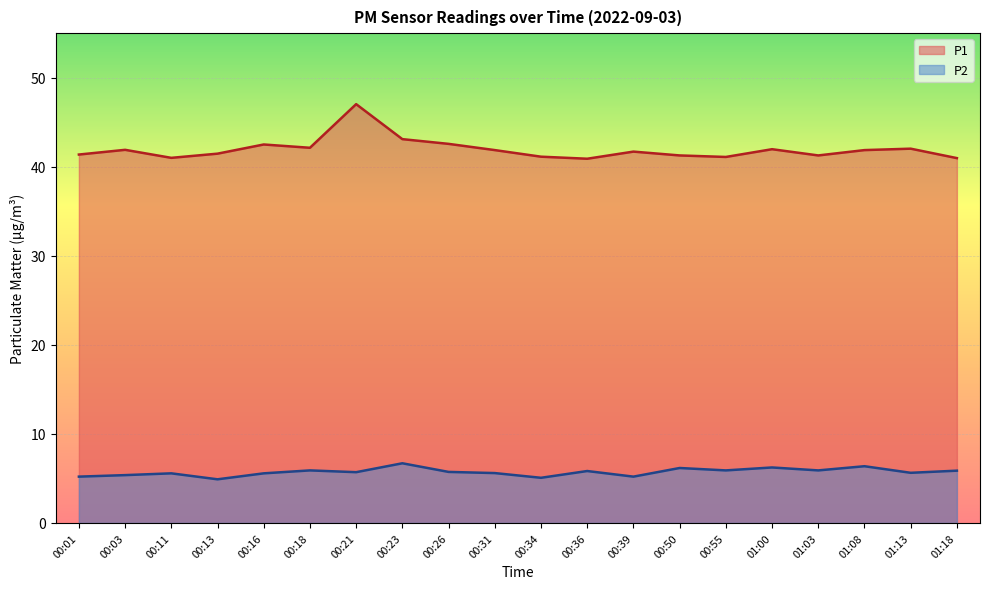

Rank the series at 00:16 from lowest to highest value.

P2, P1